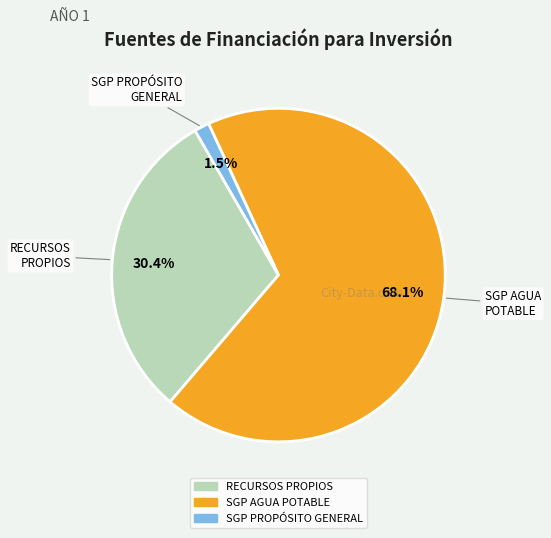

Is there any slice that represents more than half of the pie?

Yes